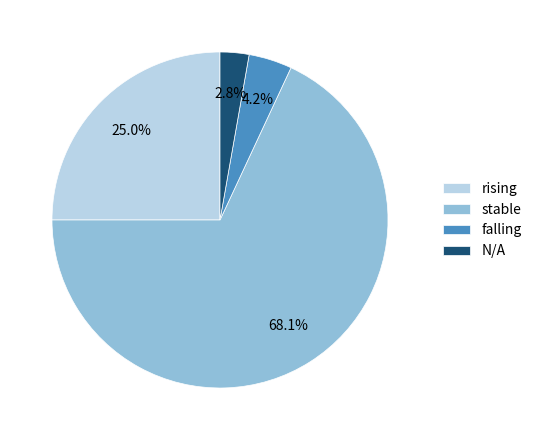

What is the total percentage of stable and N/A?

70.8%